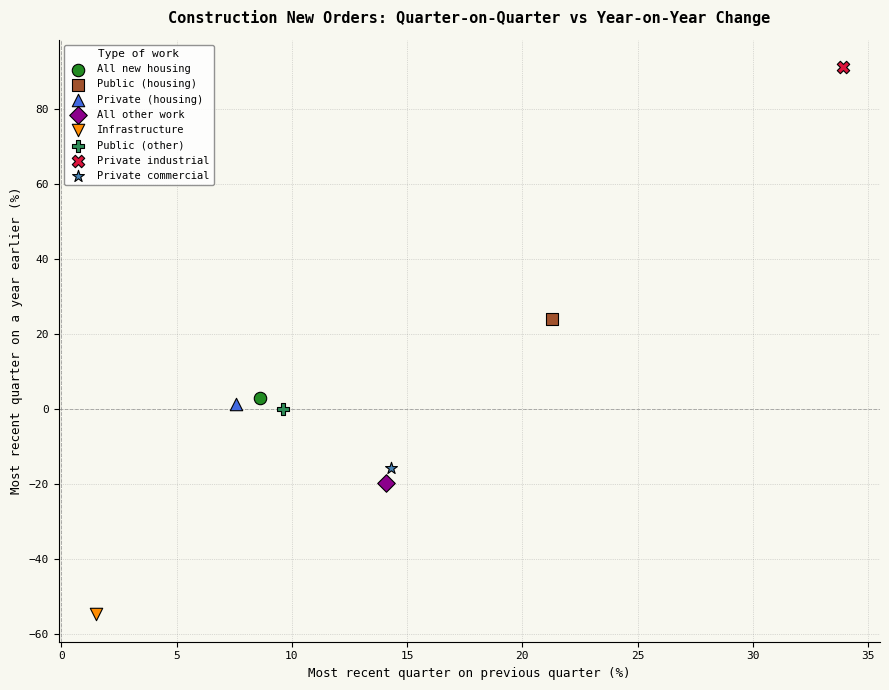

Which series contains the highest Y value?

Private industrial